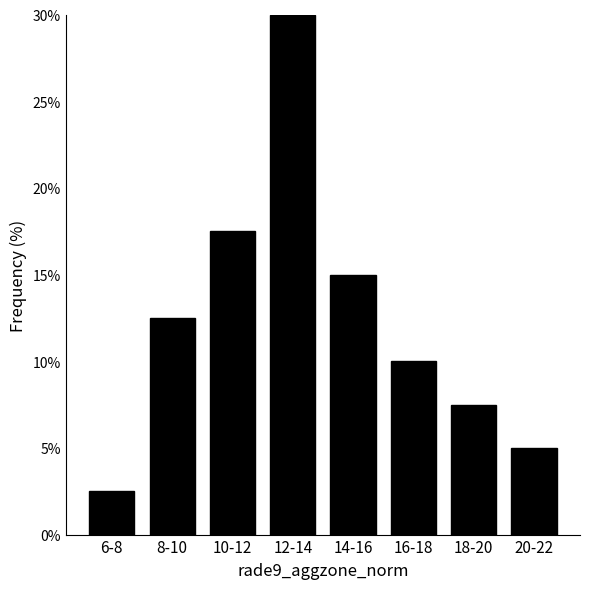

Reading left to right, extract all data points from this chart.

2.5	12.5	17.5	30.0	15.0	10.0	7.5	5.0